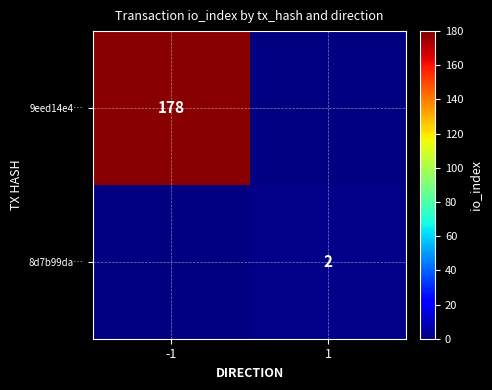

Is the value of 9eed14e4… at -1 greater than the value of 8d7b99da… at 1?

Yes